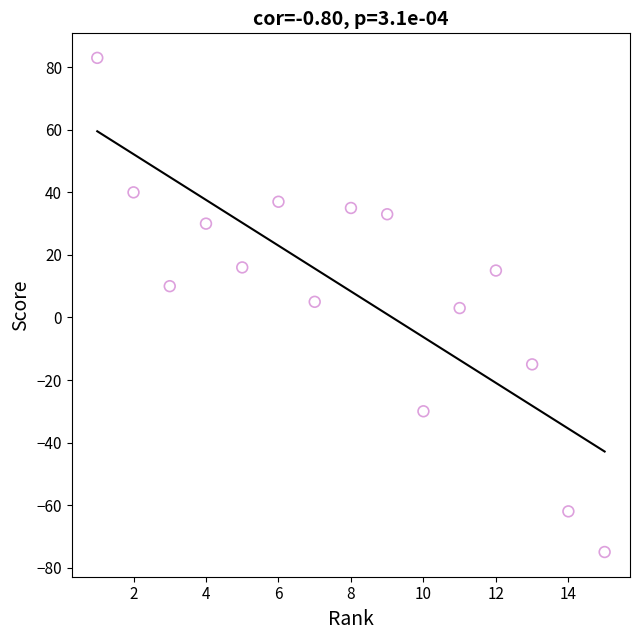

What is the range of Y values (max minus min)?

158